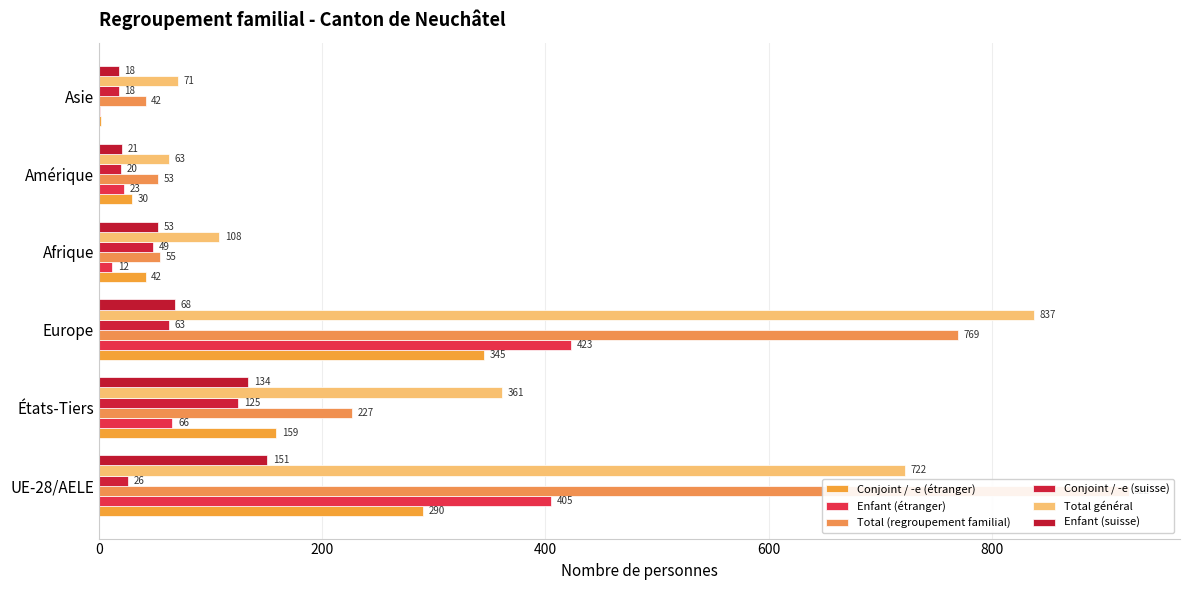

Are the bars grouped side by side (vs. stacked)?

Yes